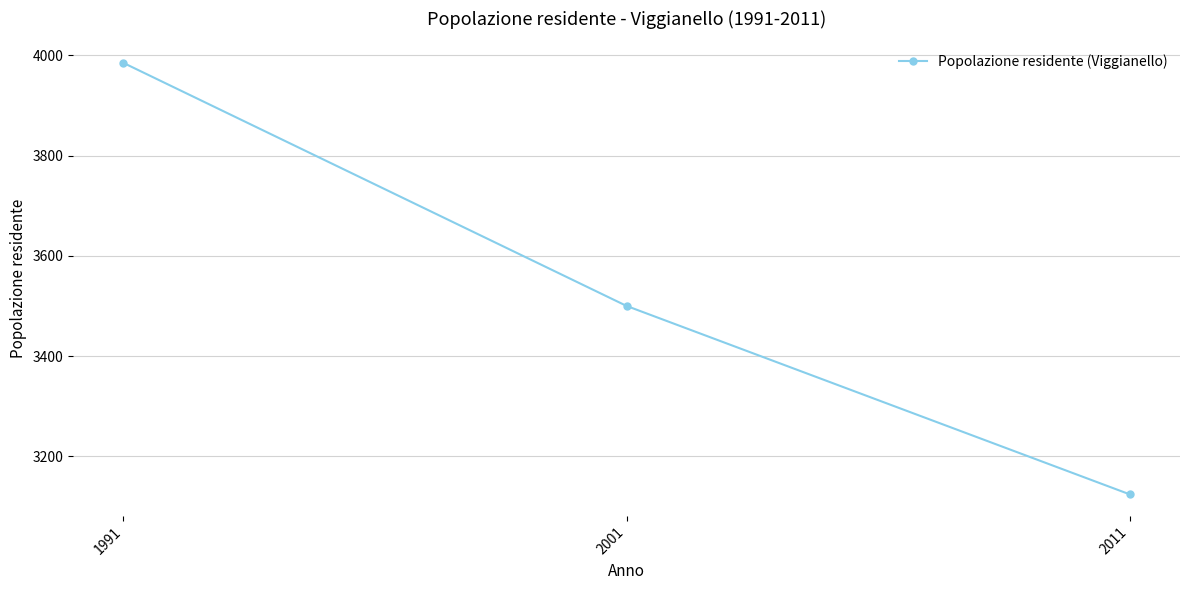

Which has a higher value, 2011 or 2001?

2001